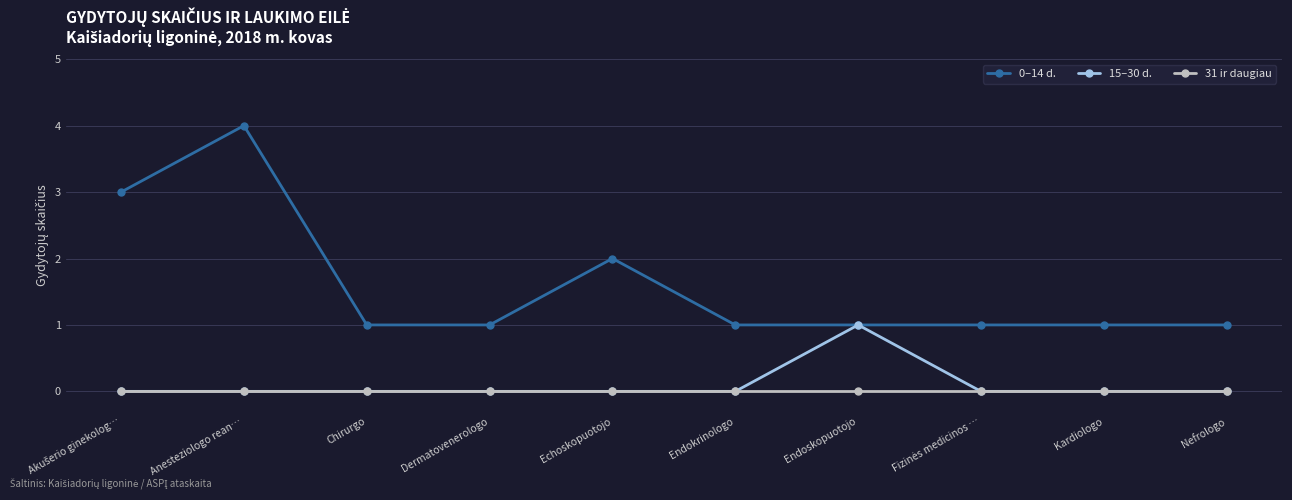

What is the total value across all series at Nefrologo?

1